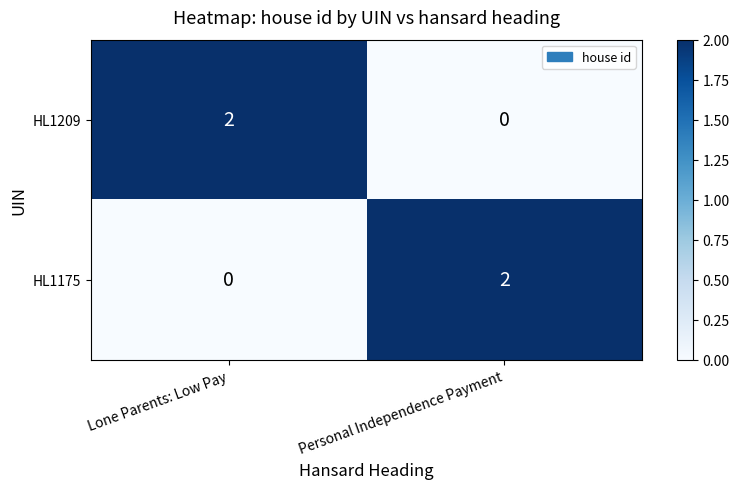

Where is HL1175 nearest to the value 1?

Lone Parents: Low Pay